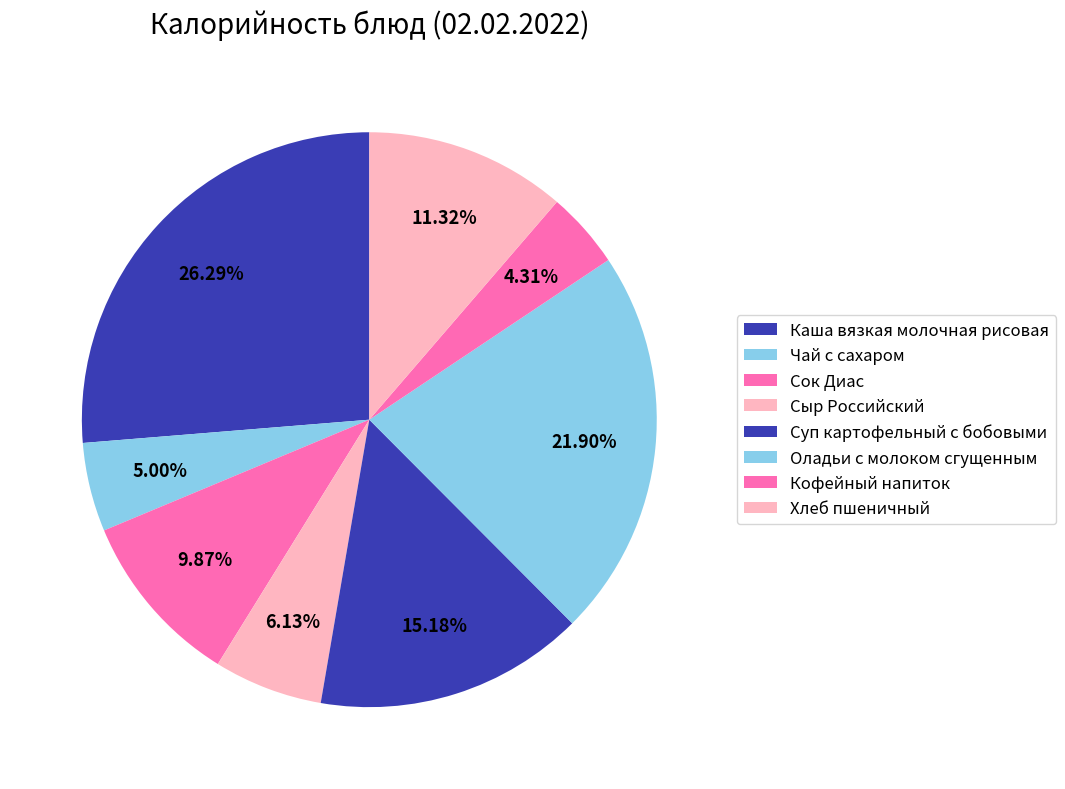

What is the largest slice in the pie chart?

Каша вязкая молочная рисовая